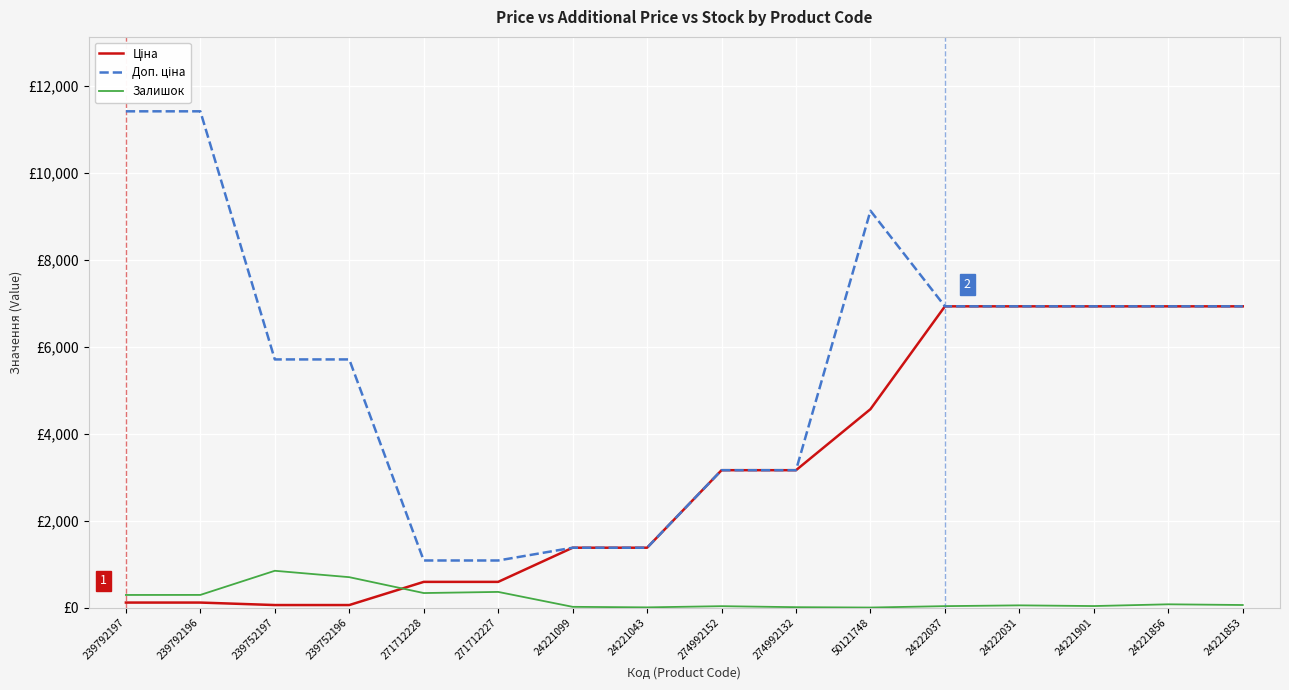

True or false: Залишок has more than 0 points higher than both neighbors.

True